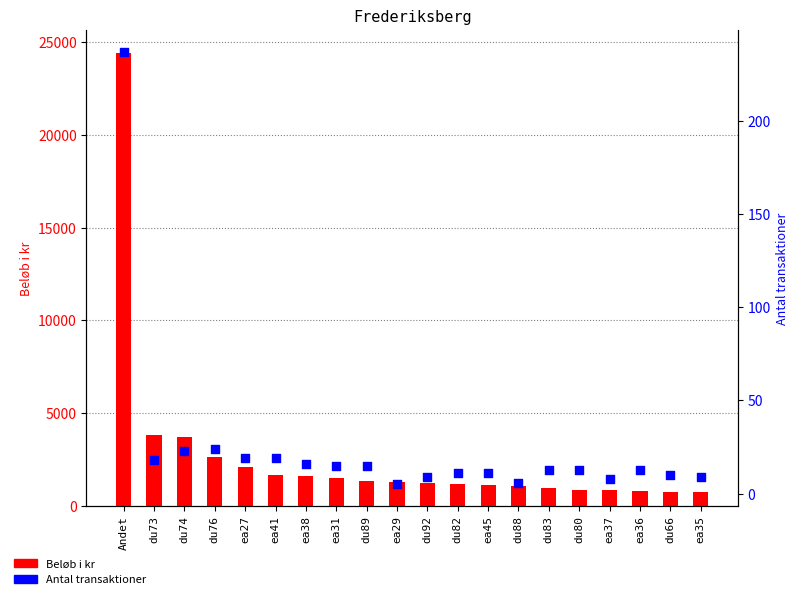

Is the value of Antal transaktioner at ea37 greater than the value of Beløb i kr at ea27?

No